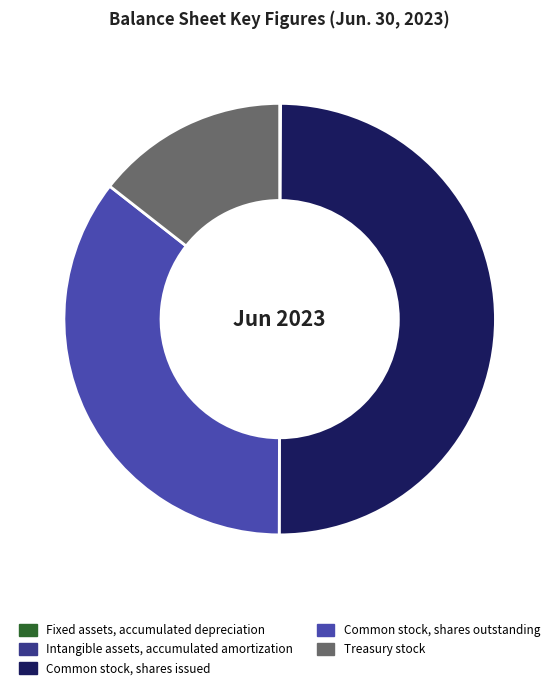

Approximately how many times larger is the value at Common stock, shares issued compared to Common stock, shares outstanding?

1.4